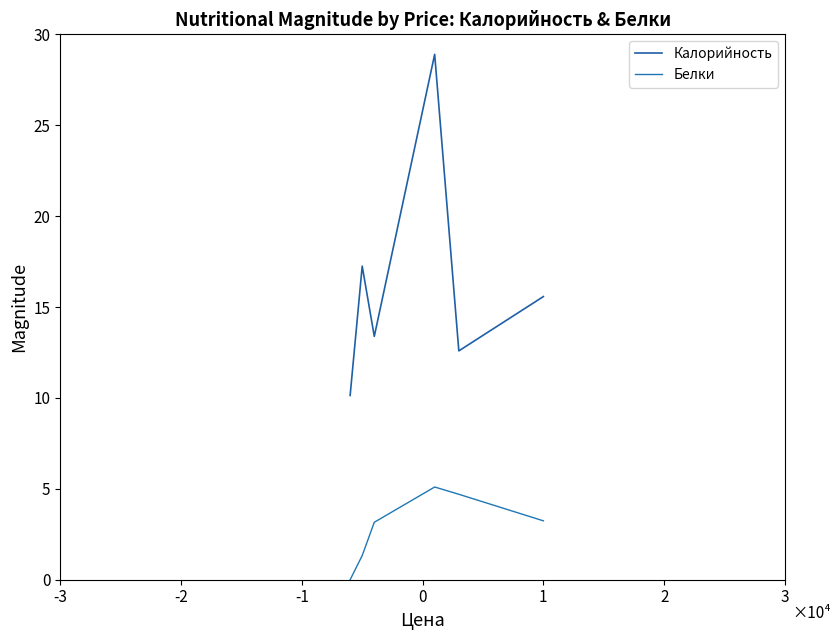

What is the difference between the maximum and minimum values in the Калорийность series?

18.8